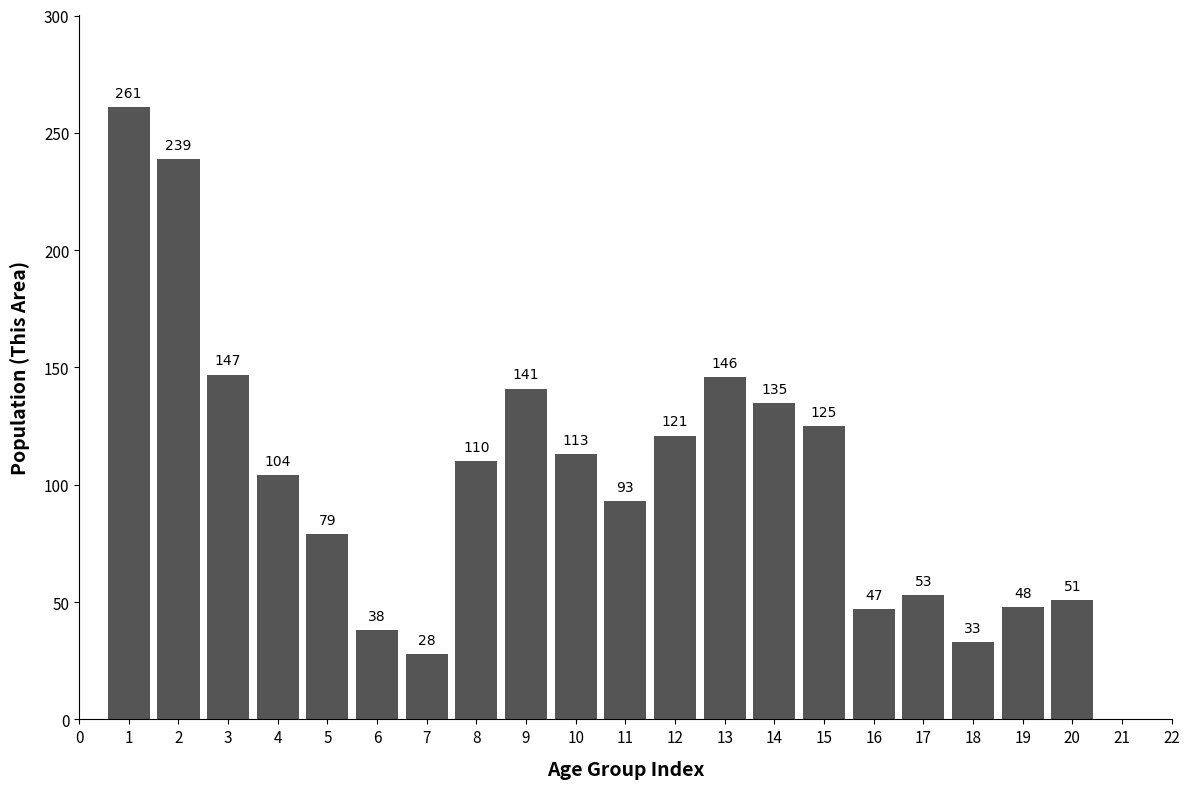

Reading left to right, extract all data points from this chart.

1=261	2=239	3=147	4=104	5=79	6=38	7=28	8=110	9=141	10=113	11=93	12=121	13=146	14=135	15=125	16=47	17=53	18=33	19=48	20=51